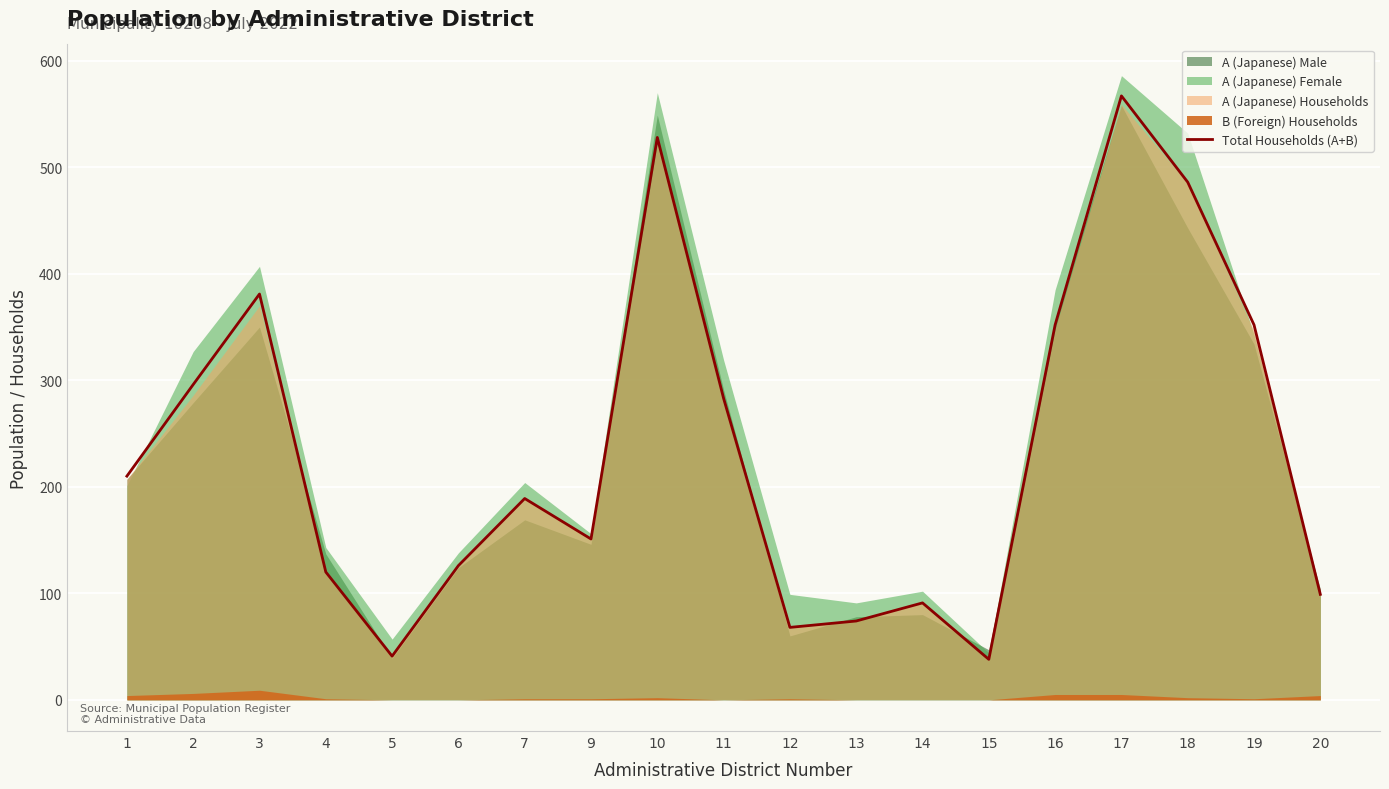

The value of Total Households (A+B) at 19 is 352. True or false?

True